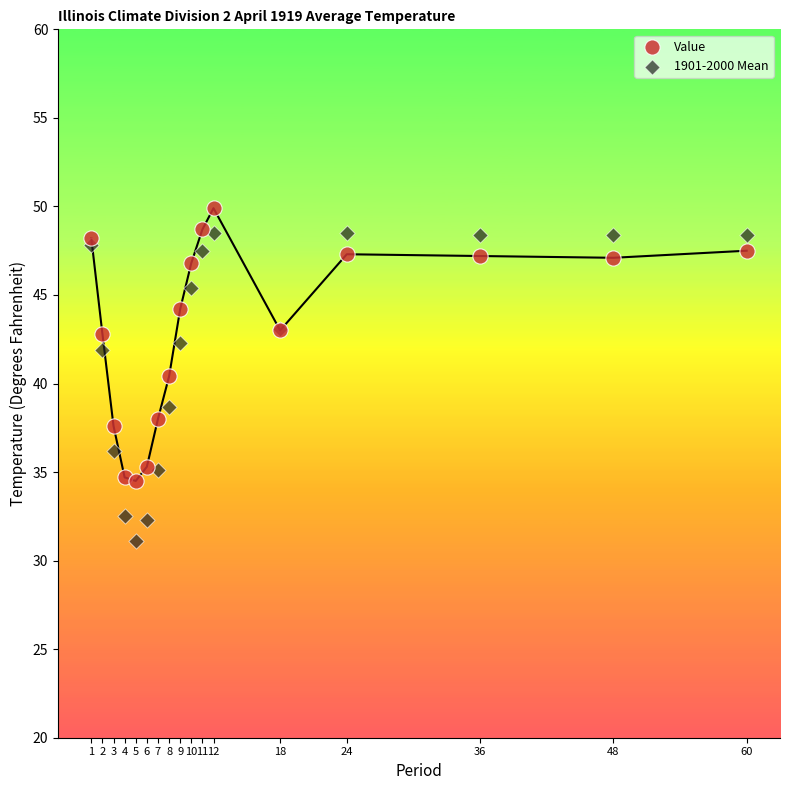

Which series contains the lowest Y value?

1901-2000 Mean